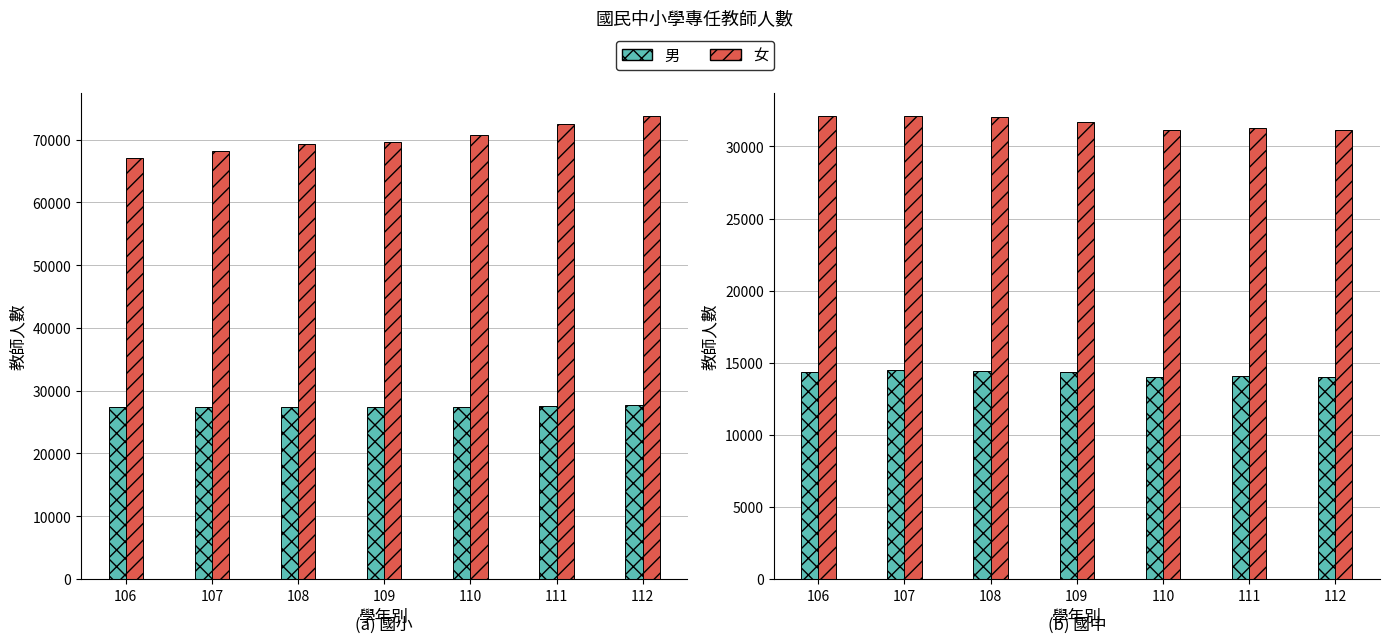

What is the sum of the 國中_女 values at 110 and 107?

63224